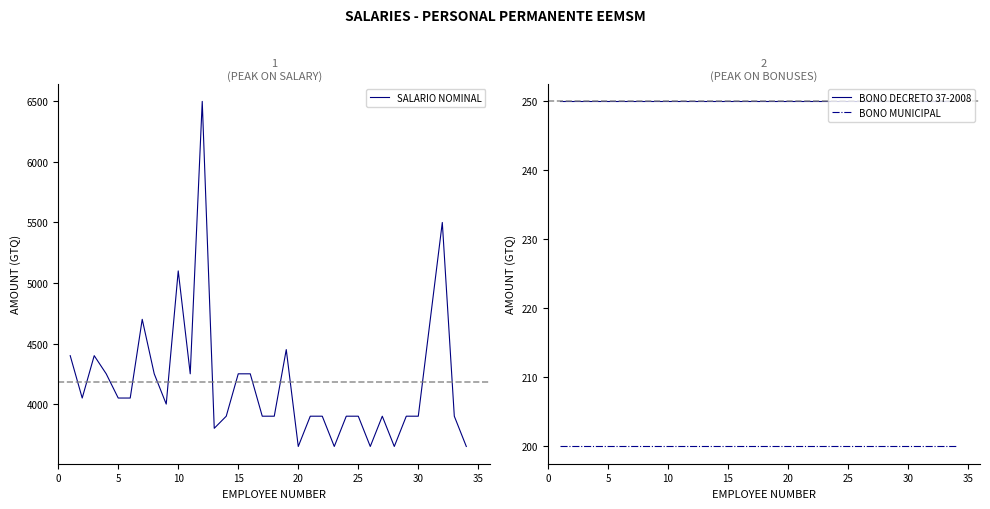

Does the chart have visible grid lines?

No